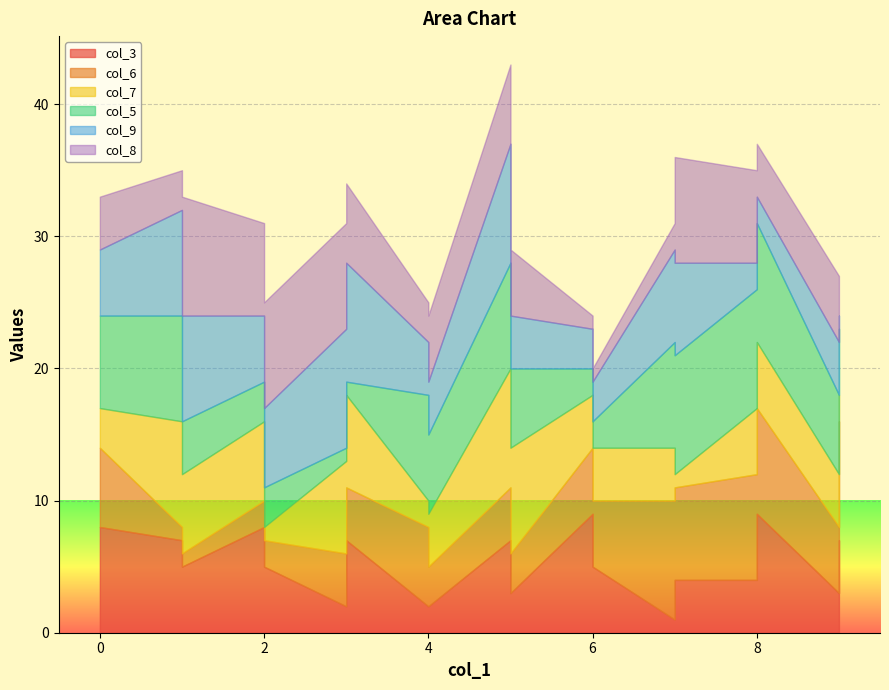

What is the difference between the maximum and minimum values in the col_7 series?

8